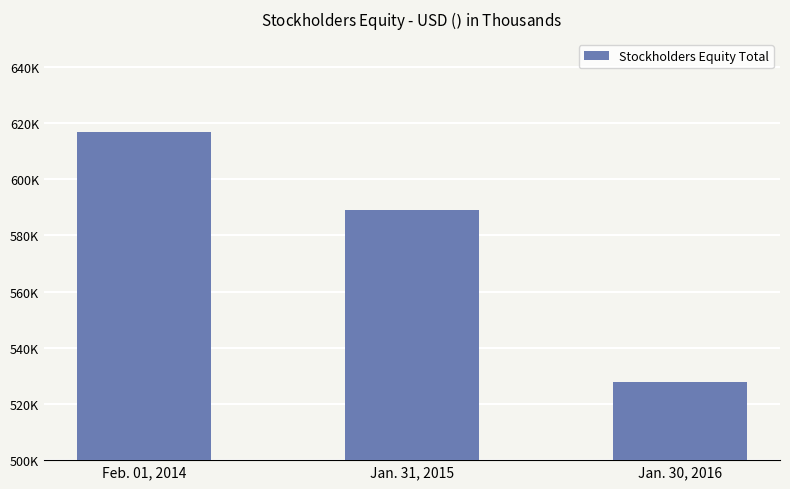

What is the maximum value shown in the chart?

616778